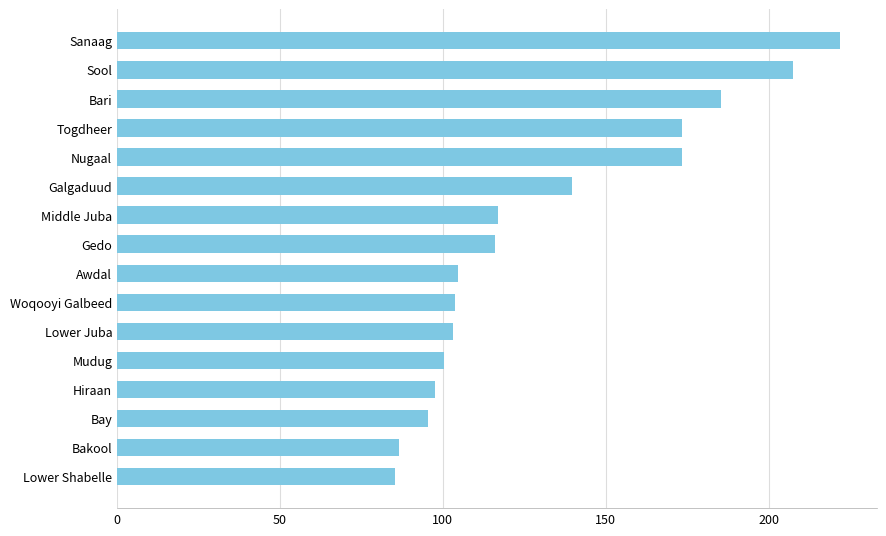

What is the minimum value shown in the chart?

85.2